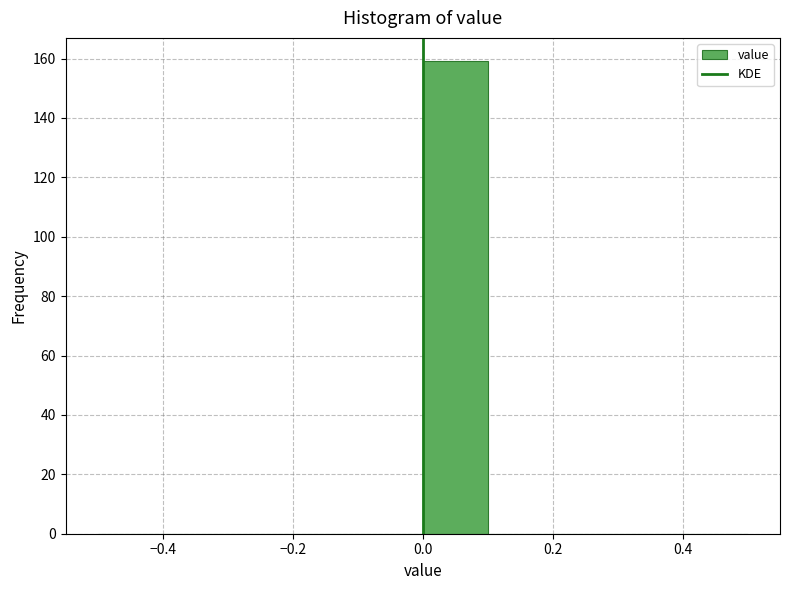

Reading left to right, list every bar in this chart as the range it spans on the x-axis followed by its height. The values are not printed on the chart, so give them approximately, as read against the axis.

-0.5 to -0.4: 0
-0.4 to -0.3: 0
-0.3 to -0.2: 0
-0.2 to -0.1: 0
-0.1 to 0.0: 0
0.0 to 0.1: 160
0.1 to 0.2: 0
0.2 to 0.3: 0
0.3 to 0.4: 0
0.4 to 0.5: 0